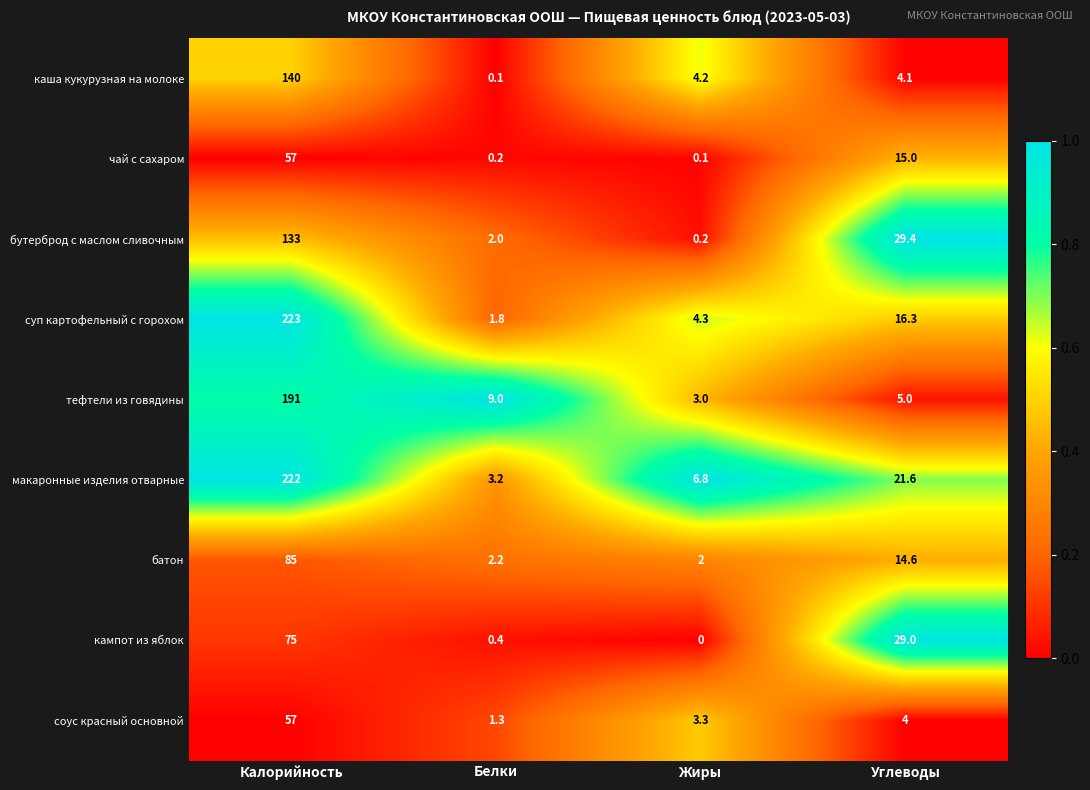

True or false: каша кукурузная на молоке has a value of 1.6 at Углеводы.

False